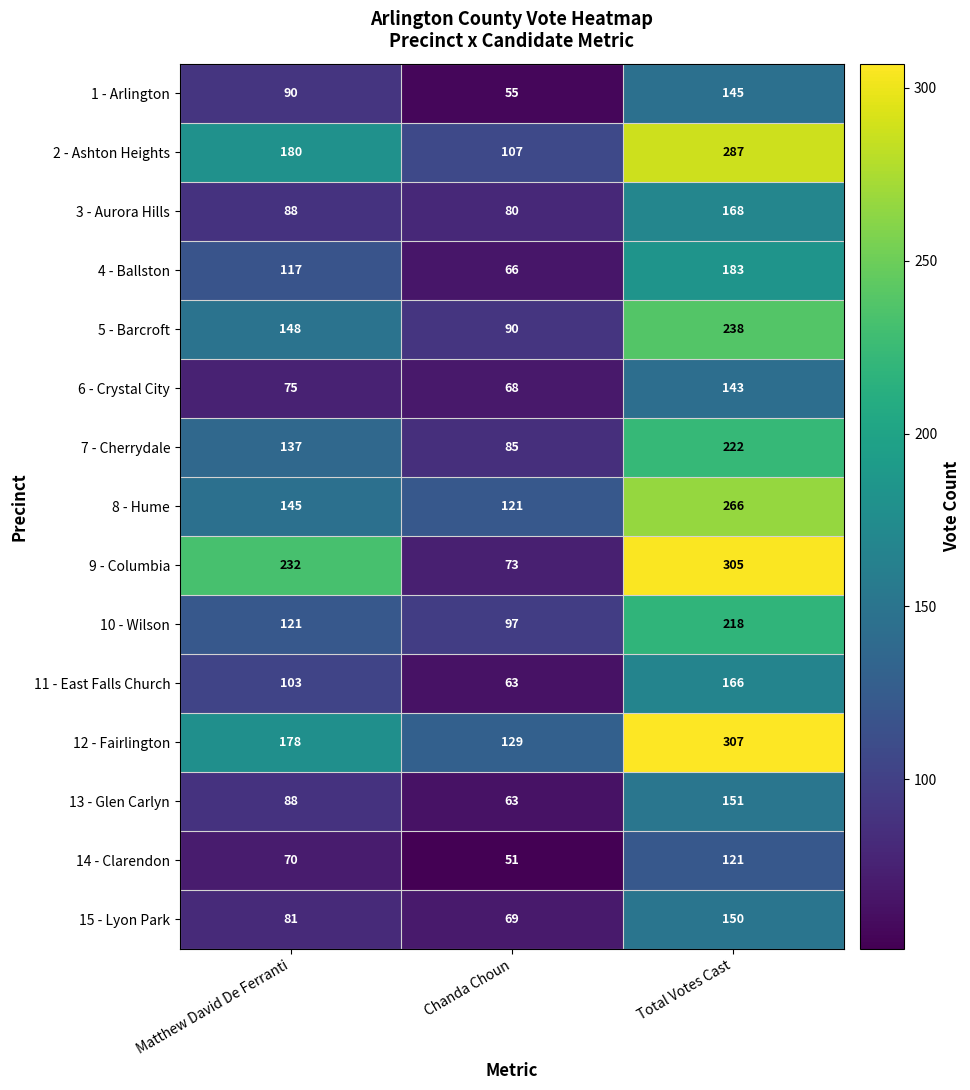

What is the total value across all series at Chanda Choun?

1217